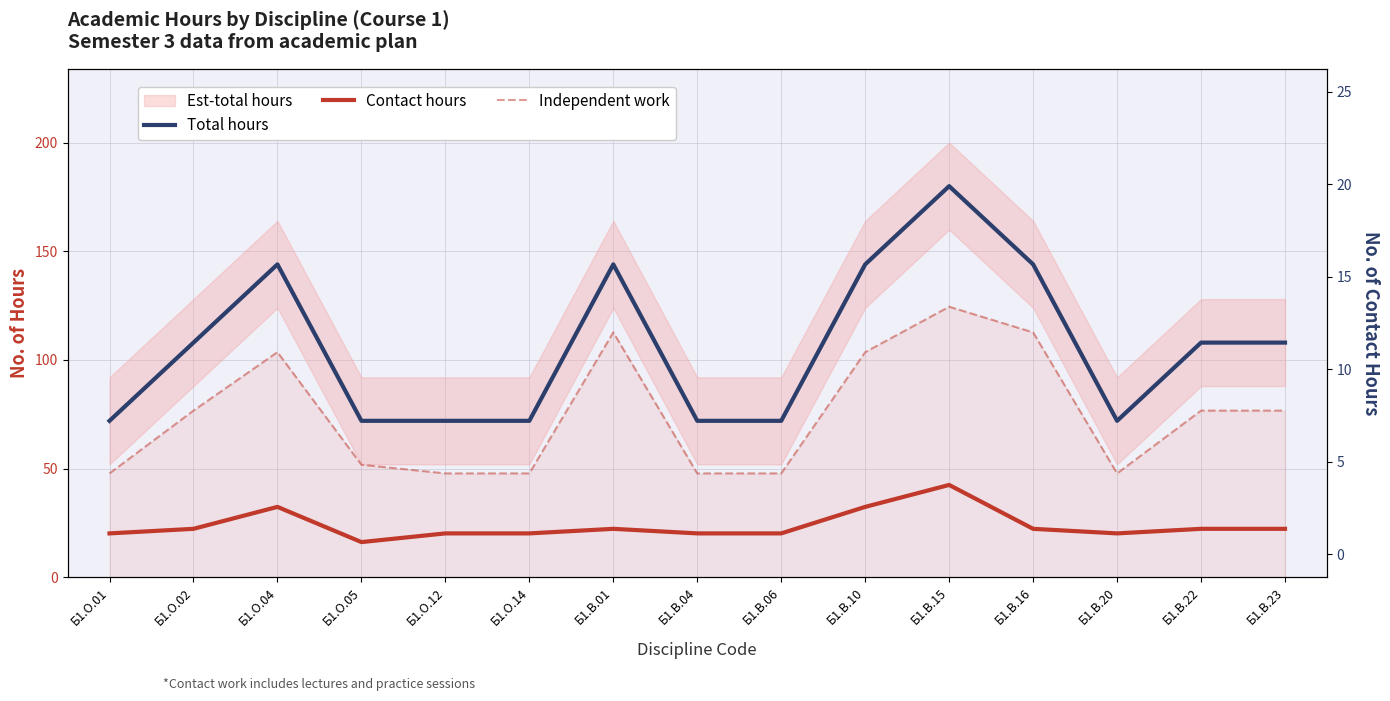

How many data points does each series have?

15